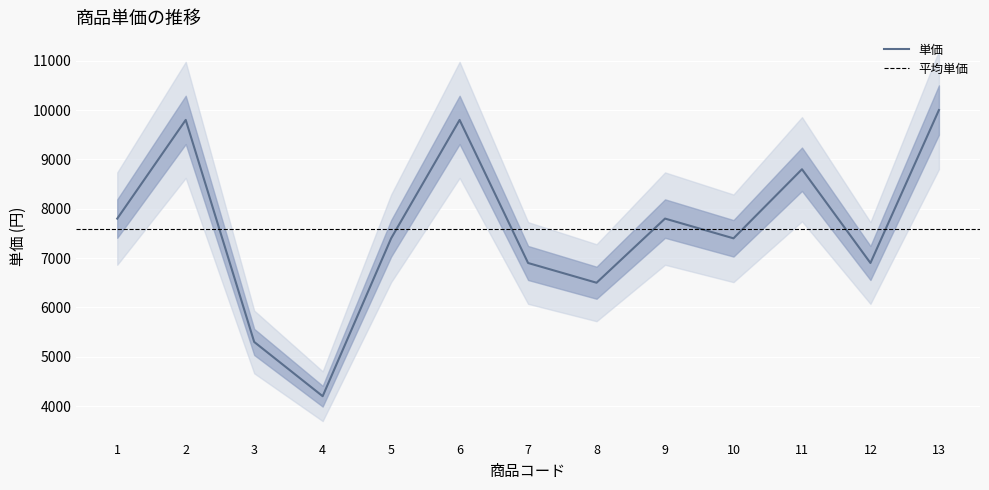

The value of 単価 at 10 is 7400. True or false?

True